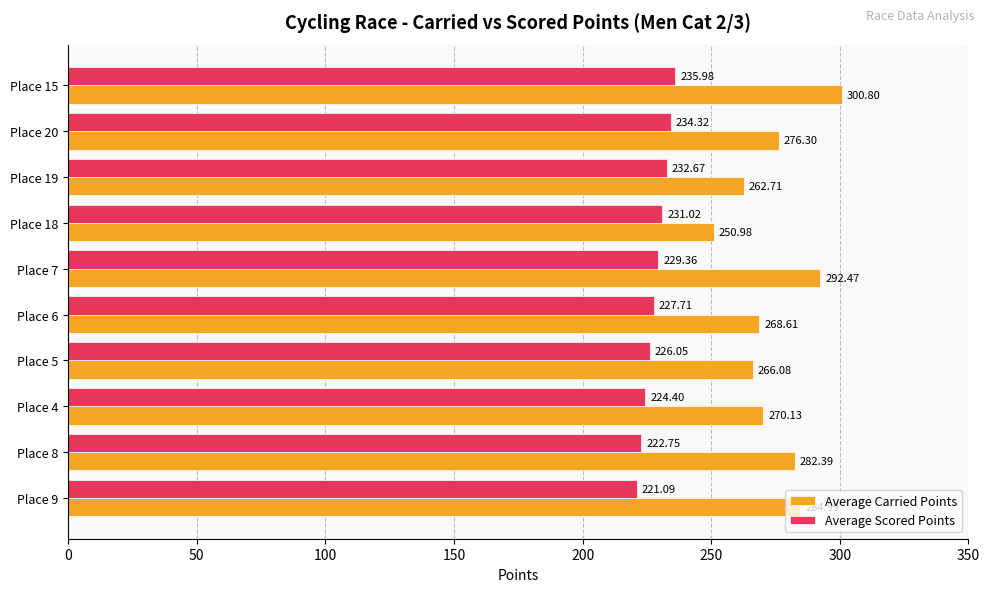

What is the sum of the Average Carried Points values at Place 18 and Place 4?

521.1